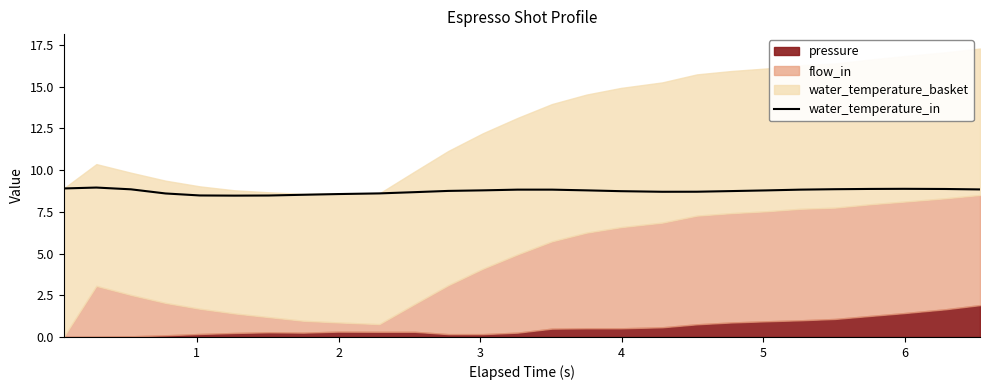

How many lines are shown in the chart?

1